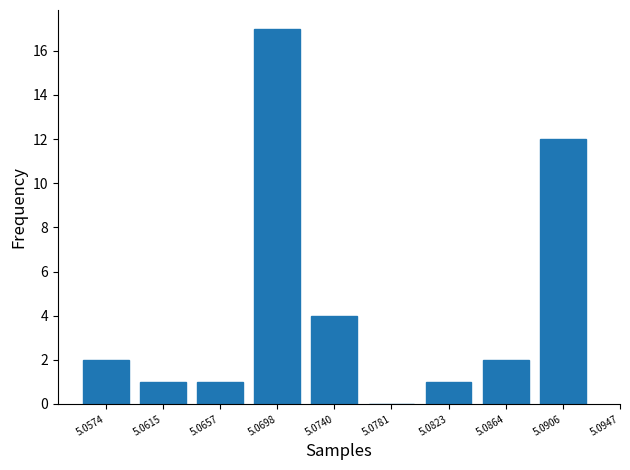

Reading left to right, list all the values displayed in this chart.

5.0574=2	5.0615=1	5.0657=1	5.0698=17	5.0740=4	5.0781=0	5.0823=1	5.0864=2	5.0906=12